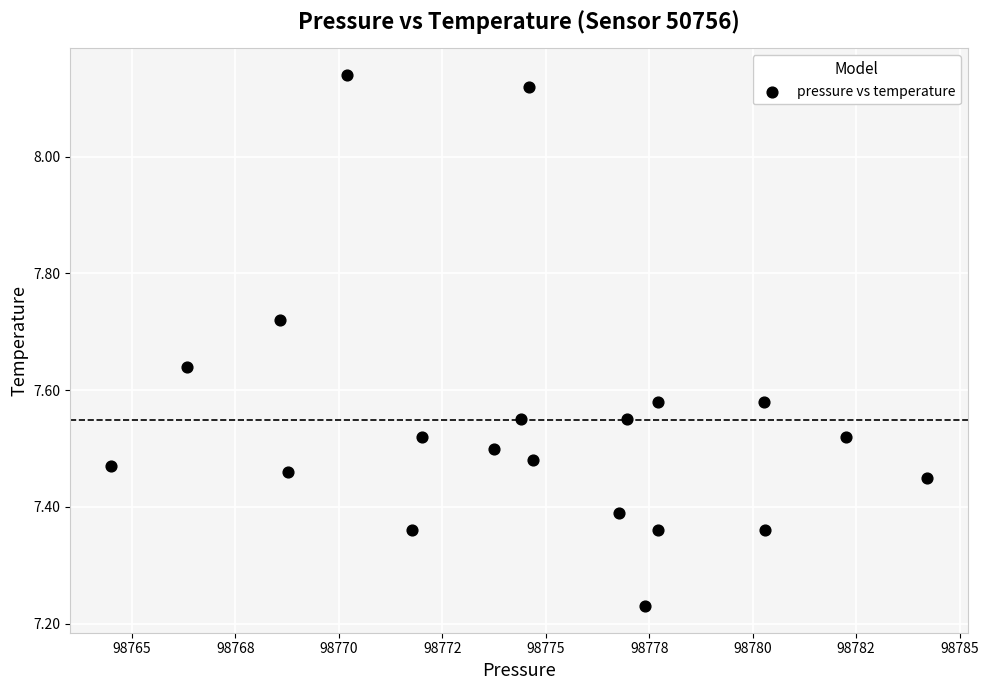

What is the range of Y values (max minus min)?

0.9